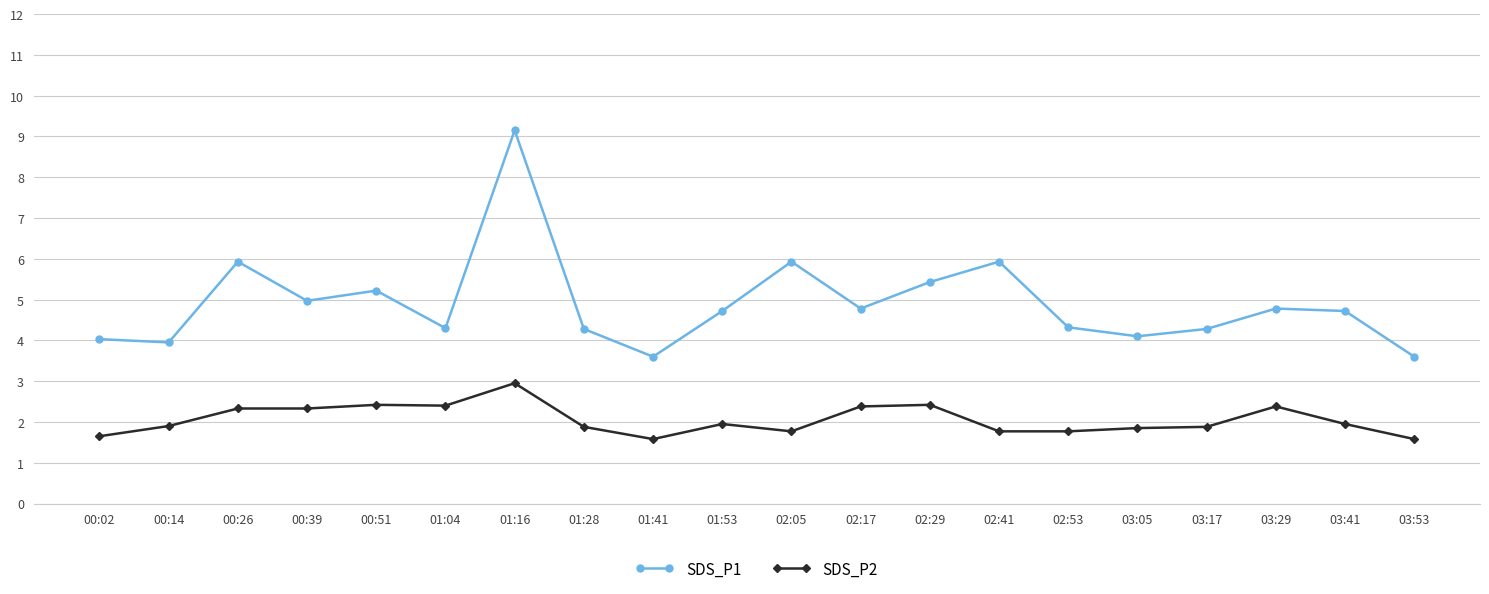

Is the value of SDS_P1 at 03:17 greater than the value of SDS_P2 at 03:53?

Yes